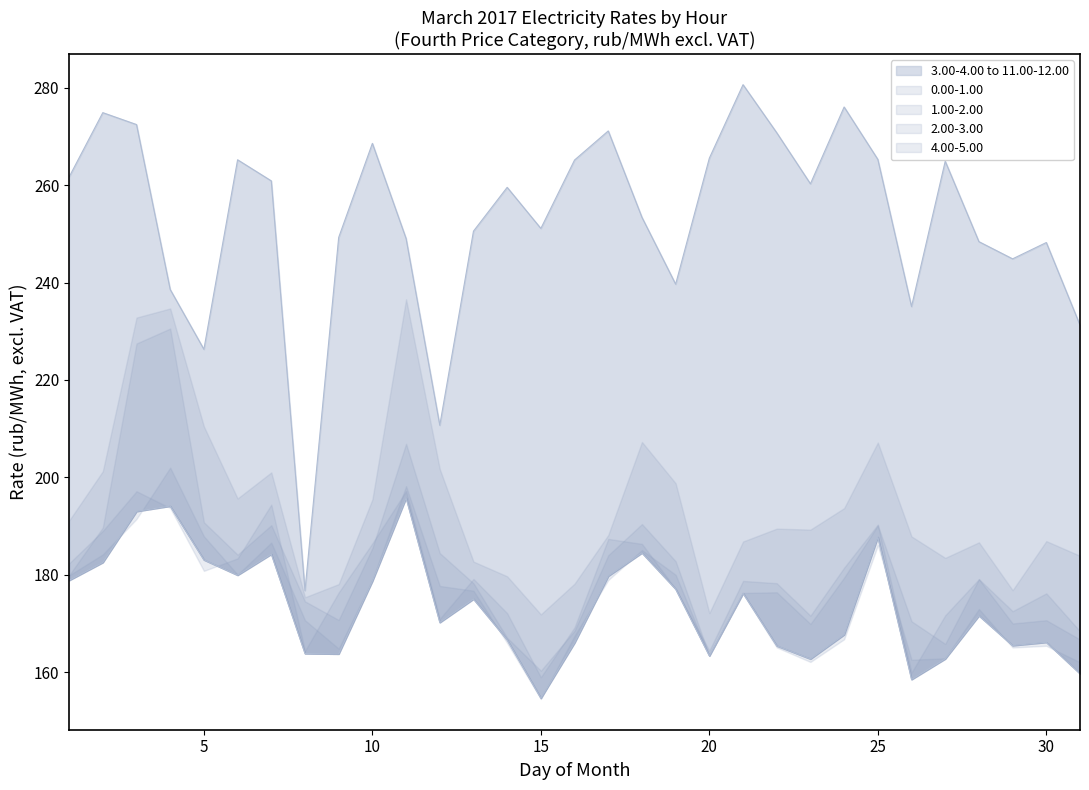

Where does the 2.00-3.00 series first go above 176?

1